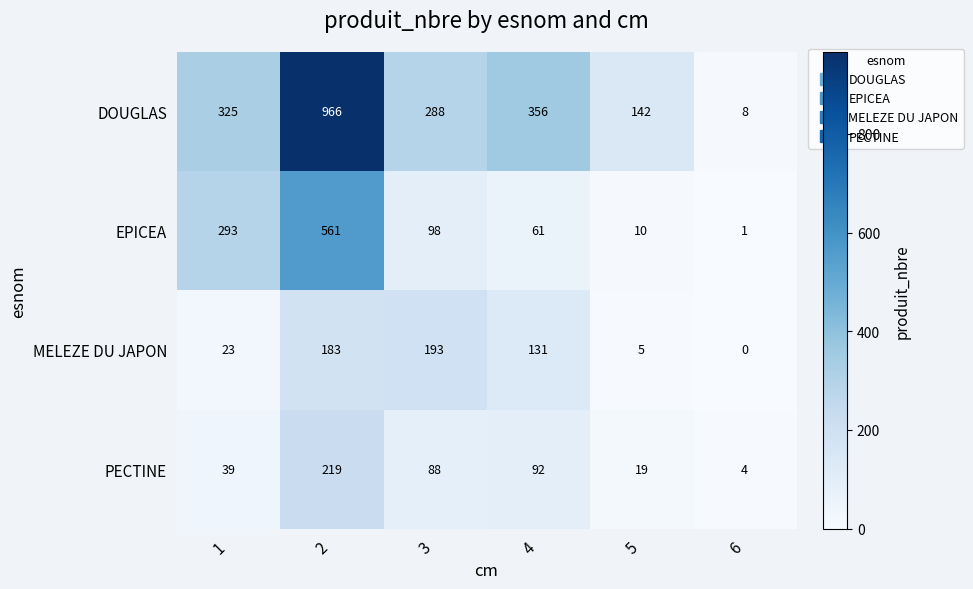

At which label is DOUGLAS closest to 487?

4